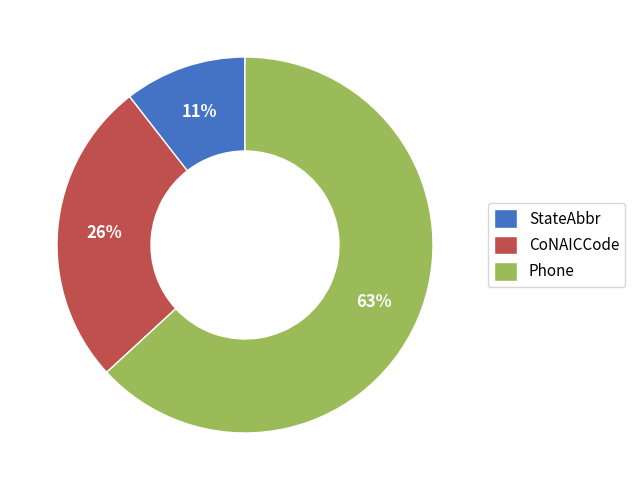

What percentage is the StateAbbr slice, to the nearest percent?

11%